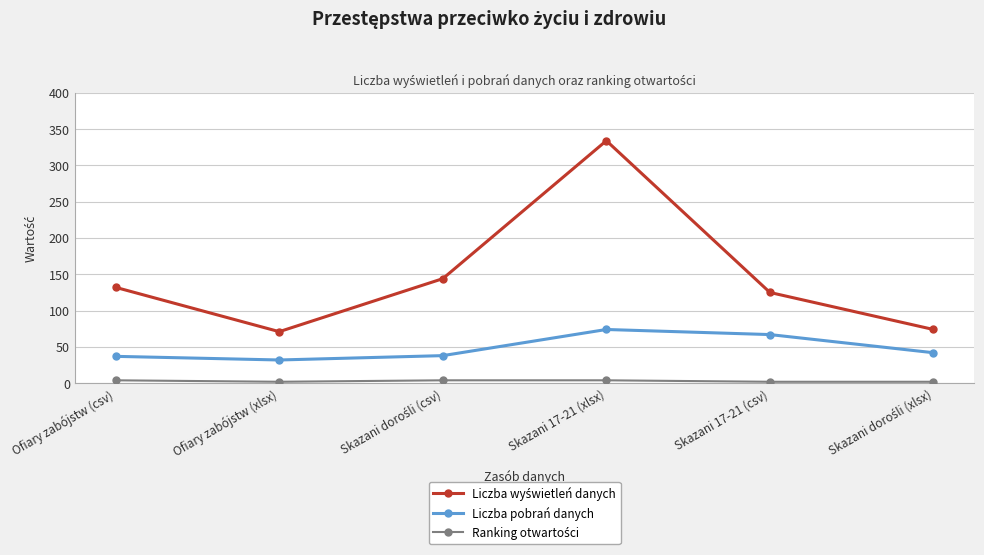

What is the label of the 1st point from the left?

Ofiary zabójstw (csv)